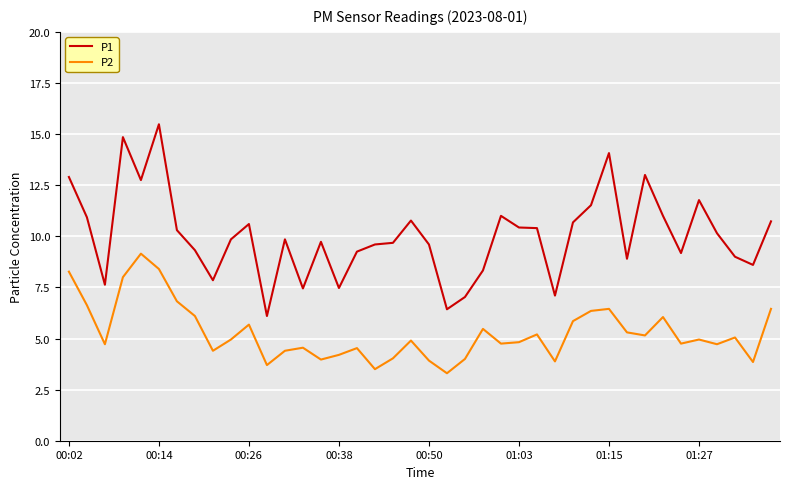

What is the minimum value for P1?

6.1